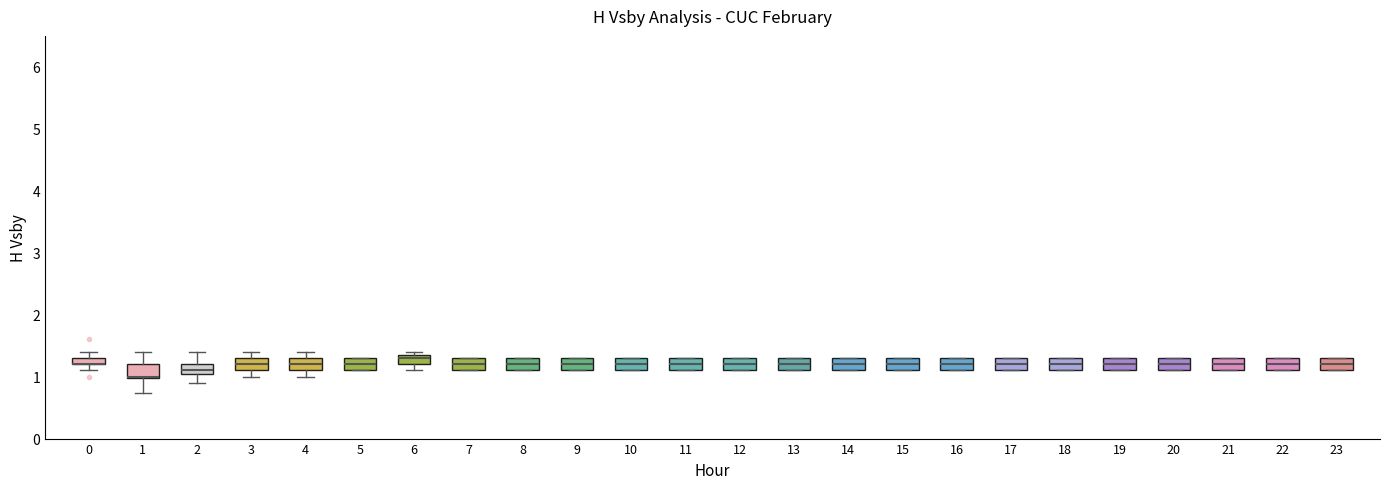

Where does the median line of the box at x = 5 sit on the y-axis? The values are not printed on the chart, so give them approximately, as read against the axis.

1.2